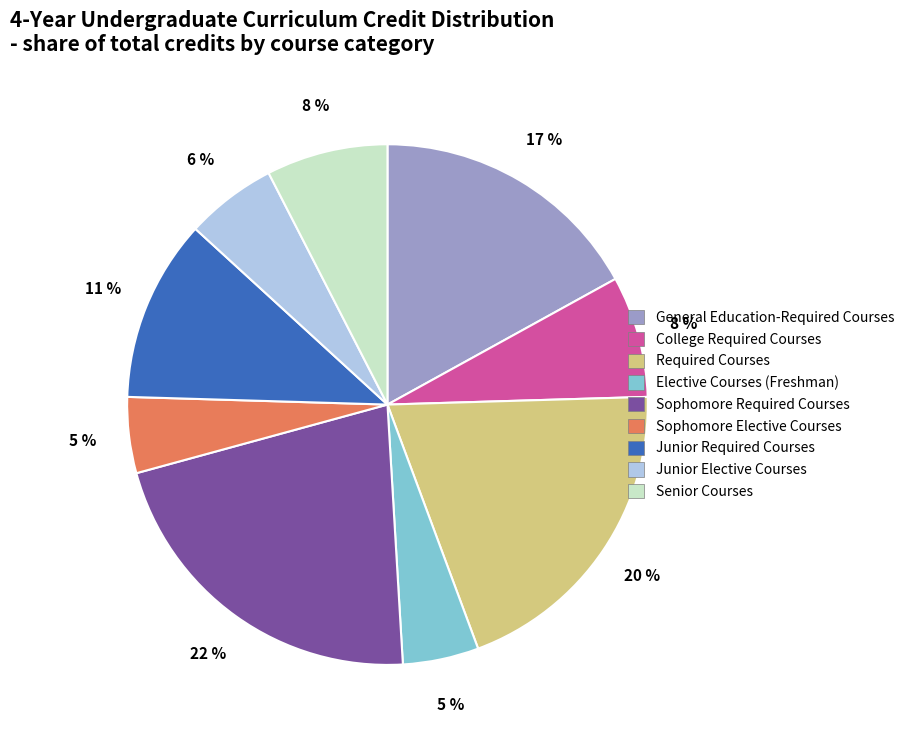

Does any single category account for the majority?

No